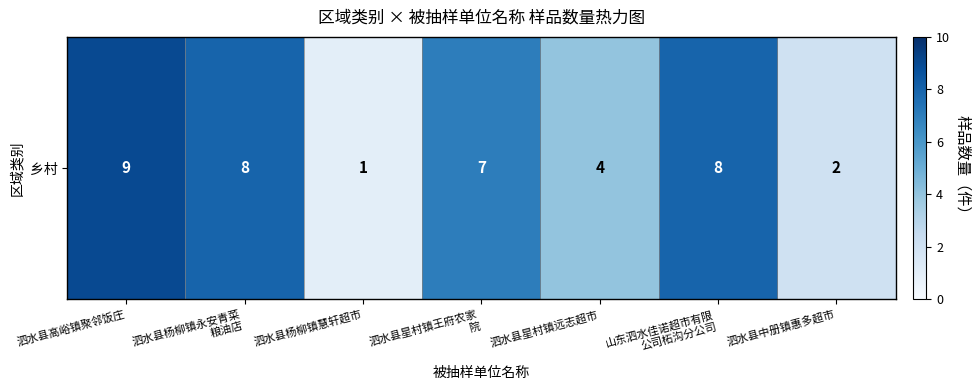

What is the smallest value displayed?

1